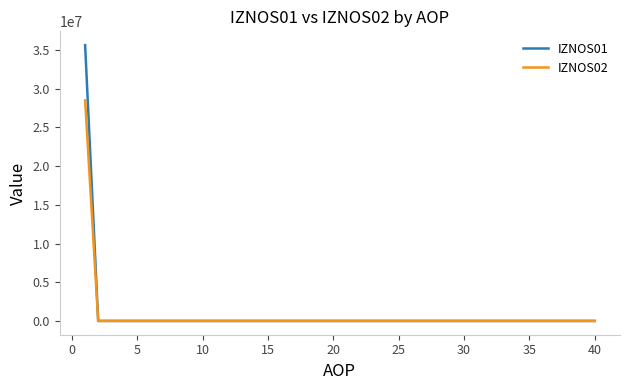

How many lines are shown in the chart?

2